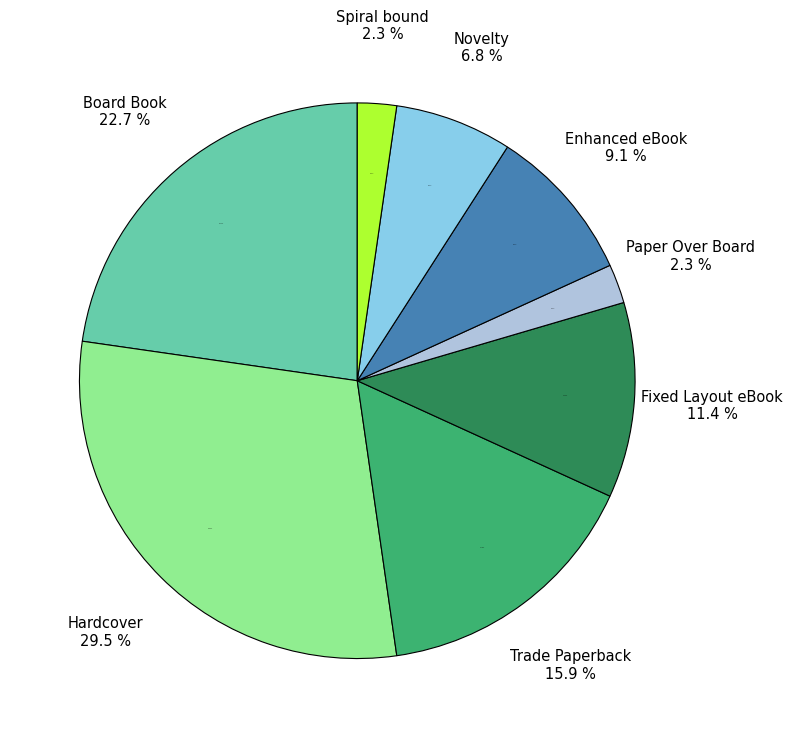

Is the sum of Paper Over Board and Fixed Layout eBook greater than half?

No